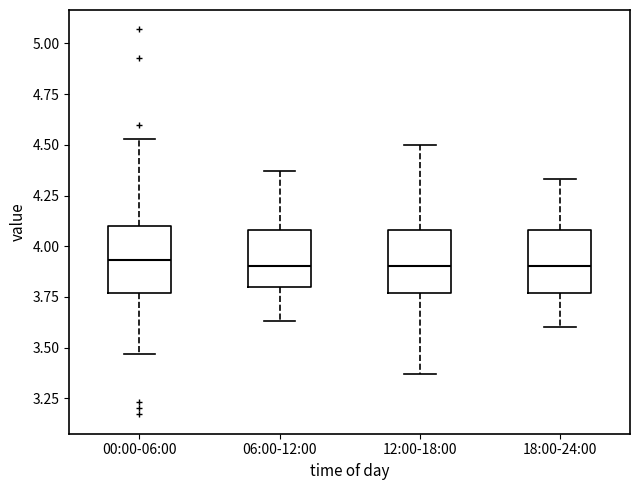

Where does the upper whisker of the box for 00:00-06:00 end on the y-axis? The values are not printed on the chart, so give them approximately, as read against the axis.

4.55